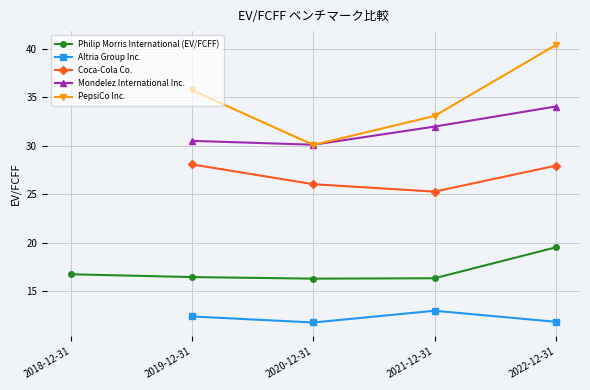

At which category does Altria Group Inc. reach its first local valley?

2020-12-31